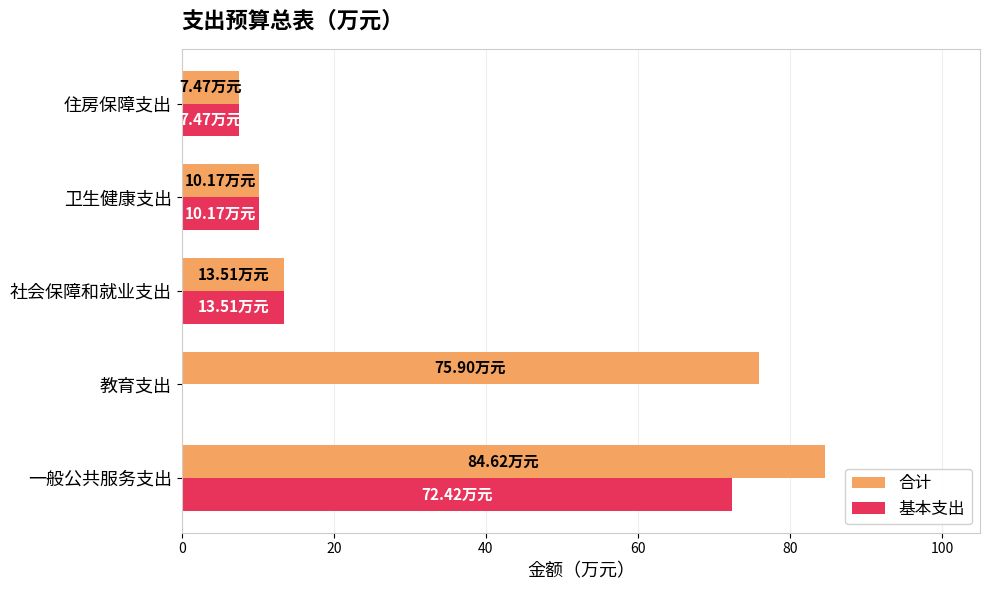

What is the sum of all 合计 values?

191.7